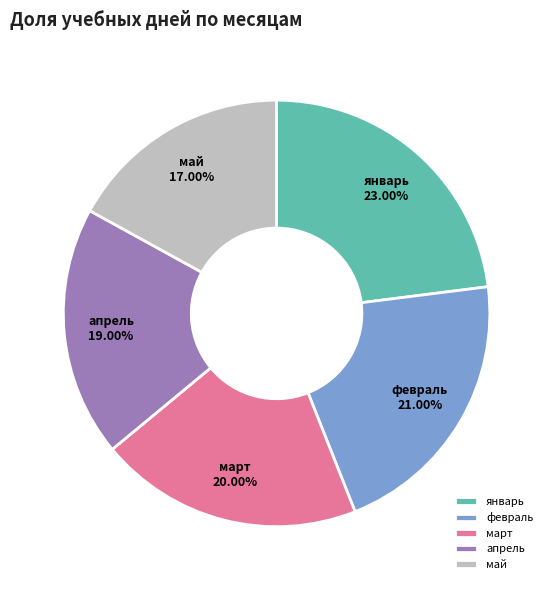

Count the number of slices in the pie.

5